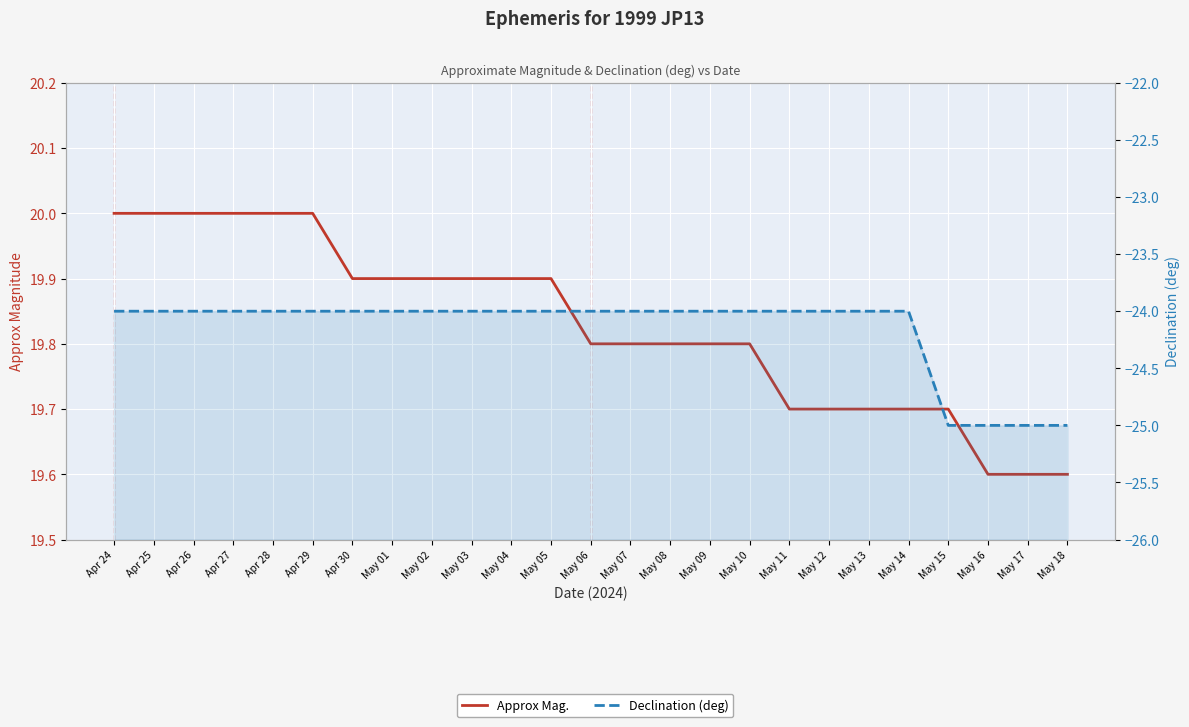

List the labels in order of Declination (deg) value, smallest first.

May 15, May 16, May 17, May 18, Apr 24, Apr 25, Apr 26, Apr 27, Apr 28, Apr 29, Apr 30, May 01, May 02, May 03, May 04, May 05, May 06, May 07, May 08, May 09, May 10, May 11, May 12, May 13, May 14